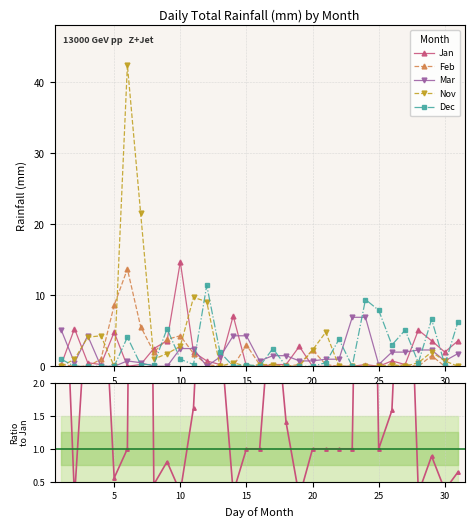

Which series has the largest total across all categories?

Nov